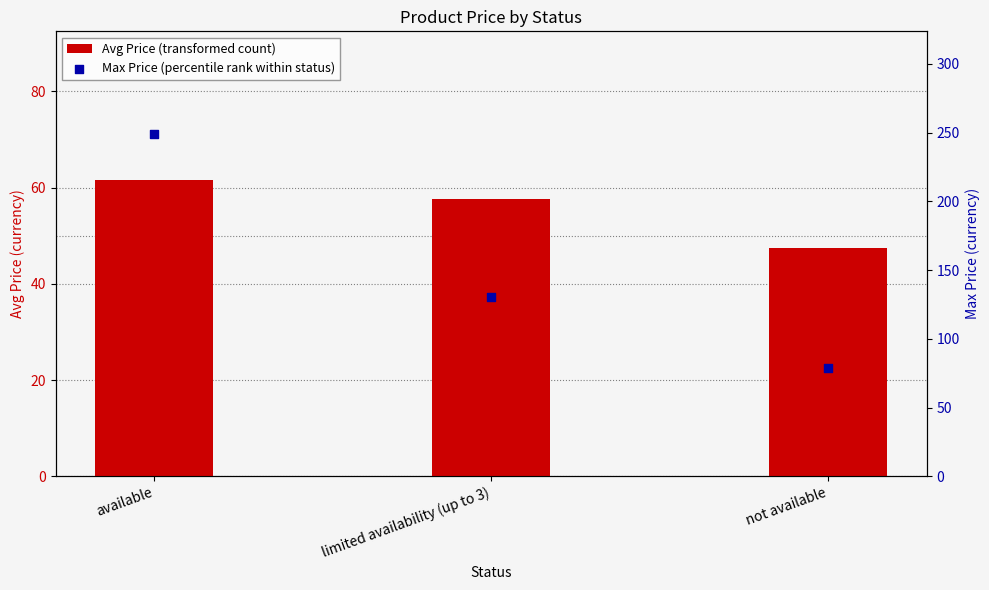

Is the value of Avg Price (transformed count) at available greater than the value of Max Price (percentile rank within status) at limited availability (up to 3)?

No